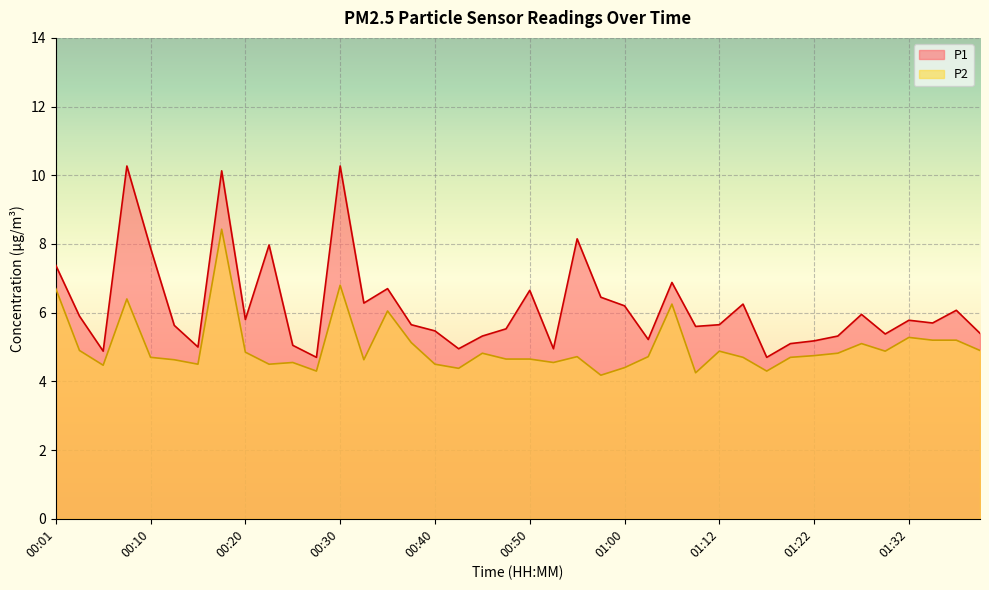

At which category is the sum across all series the highest?

00:18